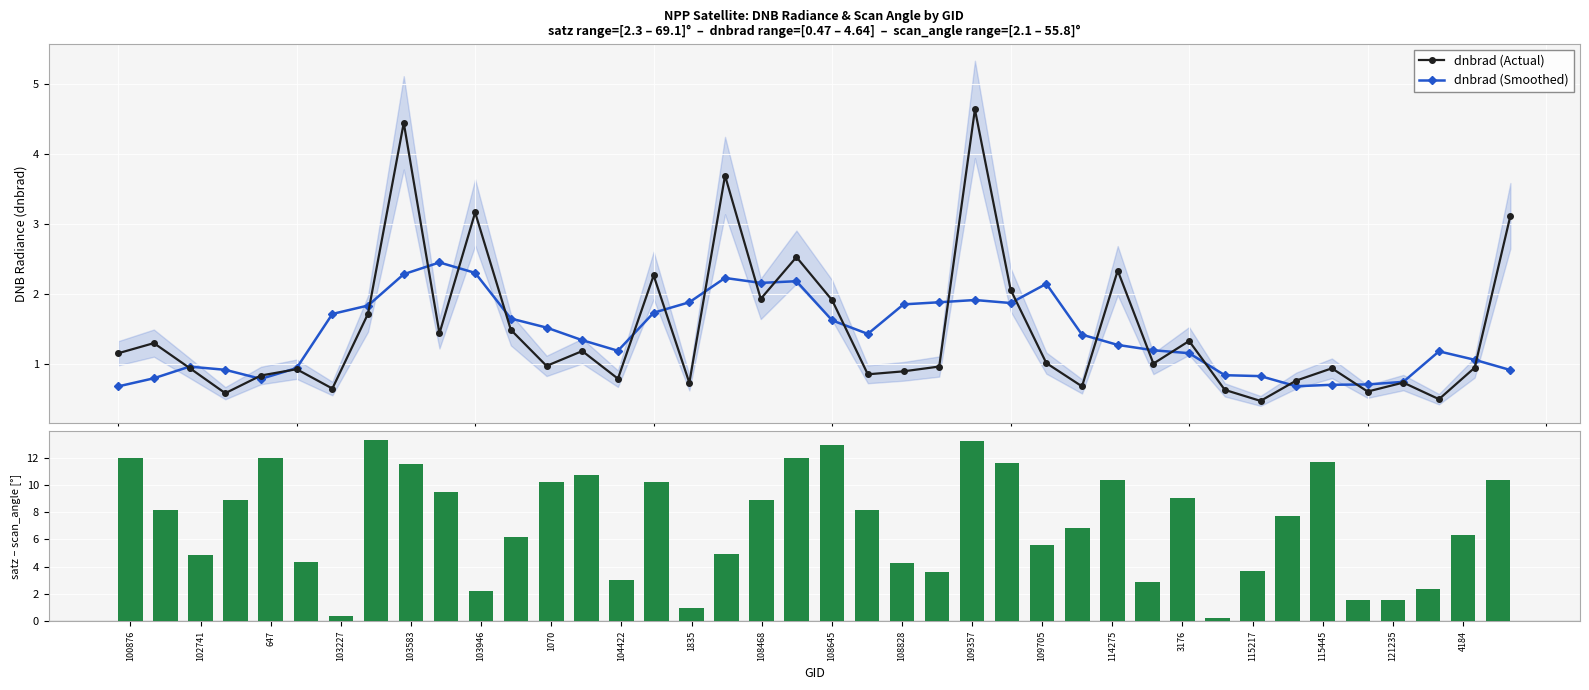

What is the average value of the satz - scan_angle series?

7.2